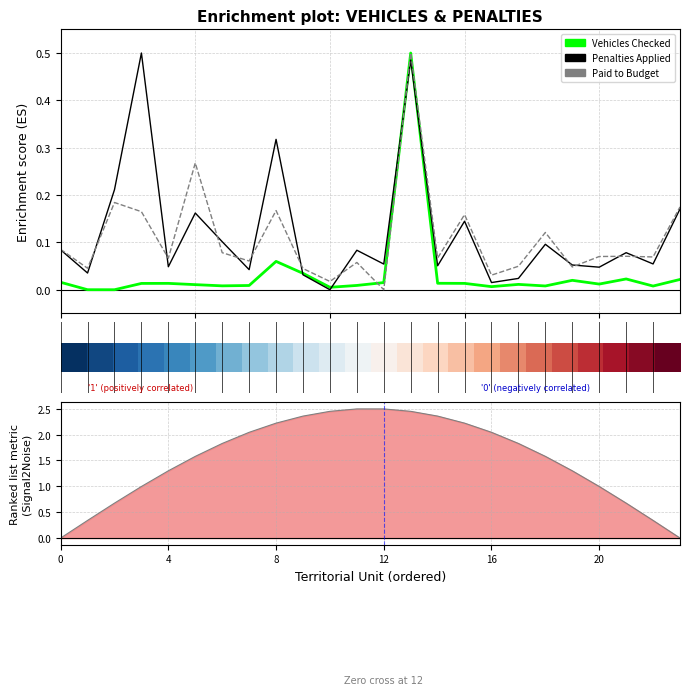

What is the difference between the maximum and minimum values in the PenaltiesWereApplied series?

0.5